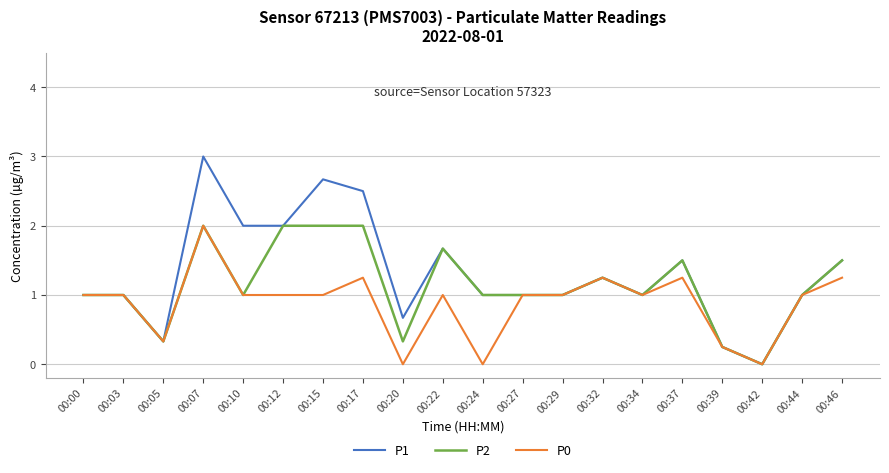

What is the difference between the highest and lowest values at 00:24?

1.0